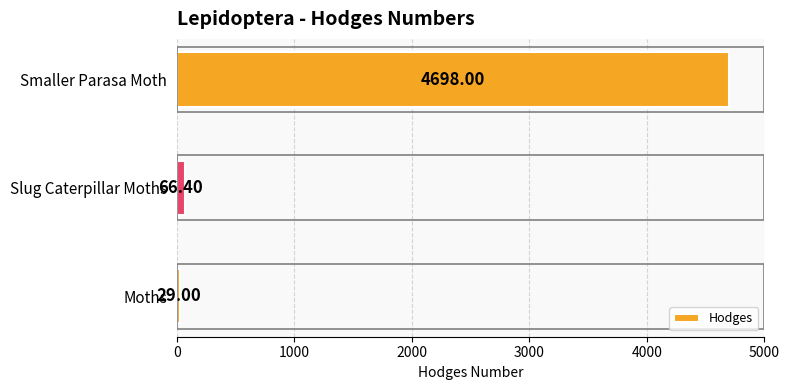

Approximately how many times larger is the value at Smaller Parasa Moth compared to Moths?

162.0